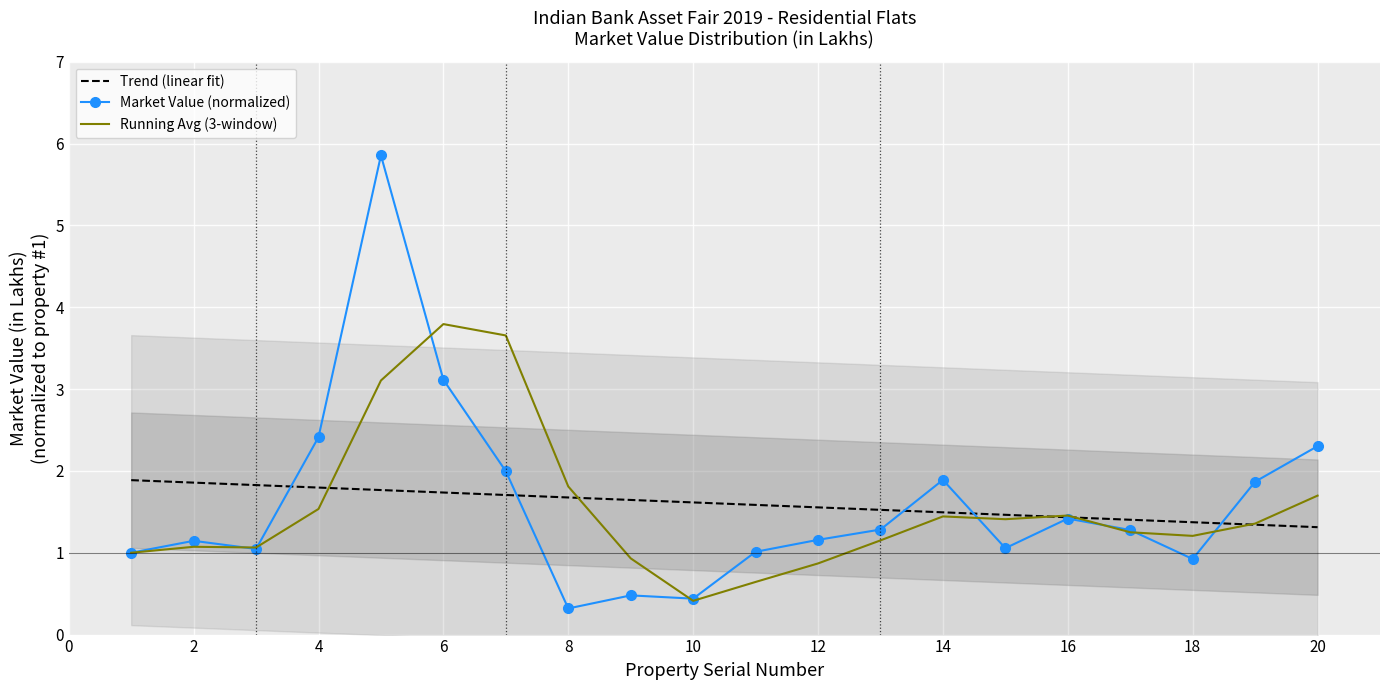

Which label corresponds to the largest value in the chart?

5